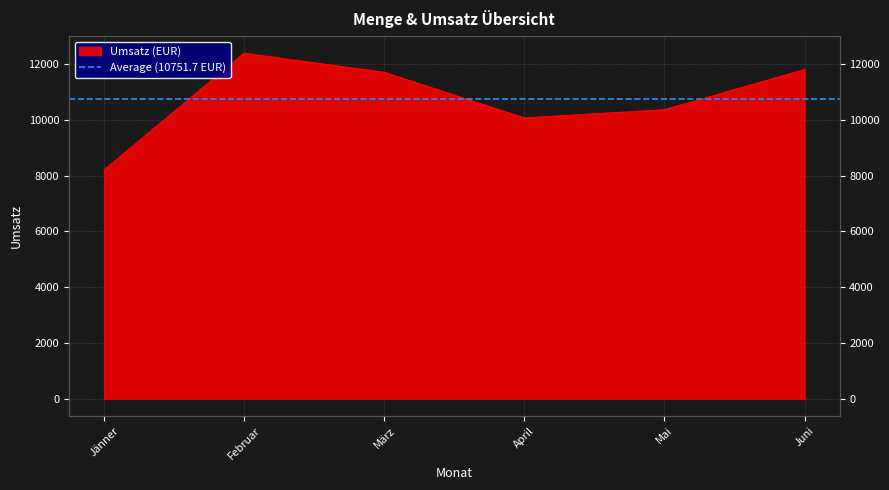

What is the value of the 5th point from the left?

10360